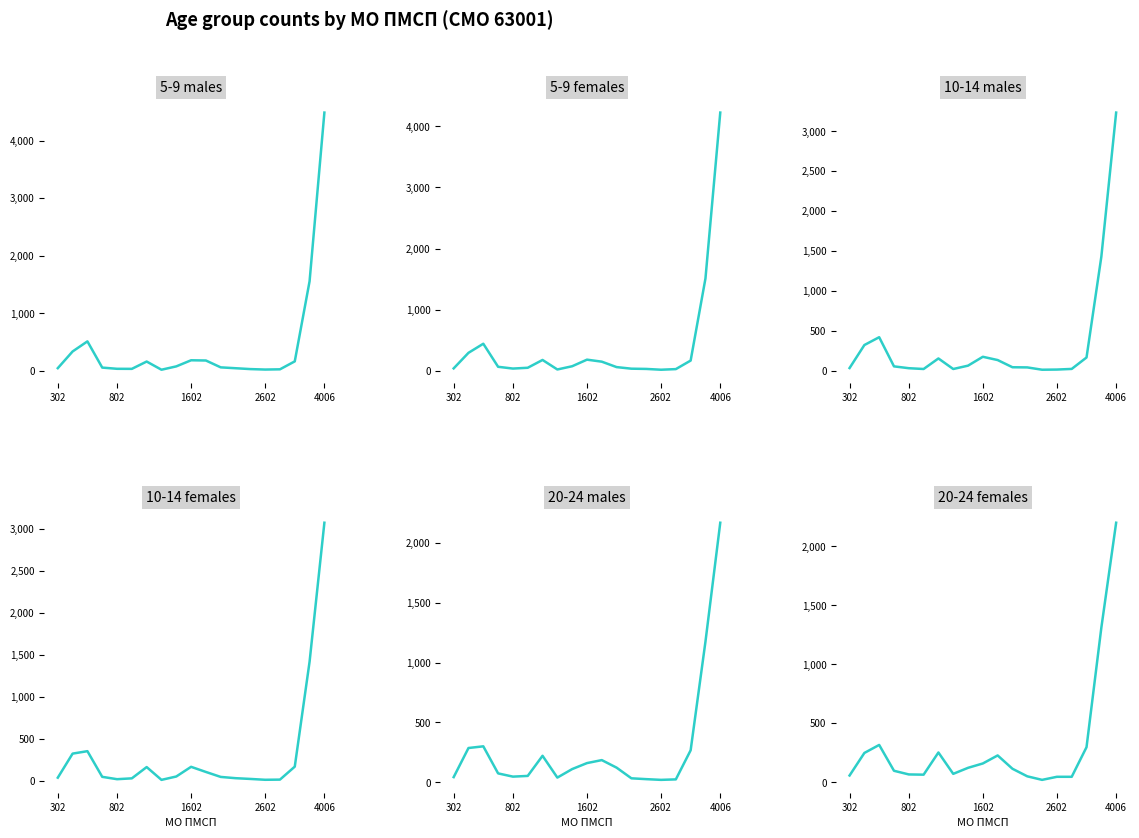

True or false: 10-14 females has a value of 14 at 8.

False